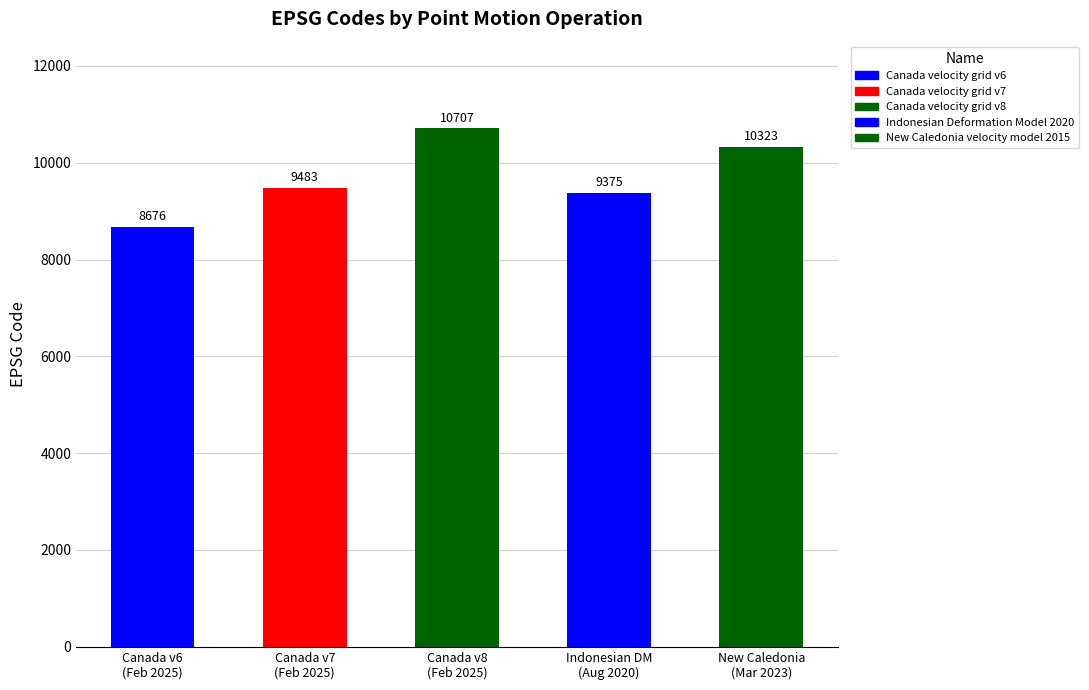

What is the smallest value displayed?

8676